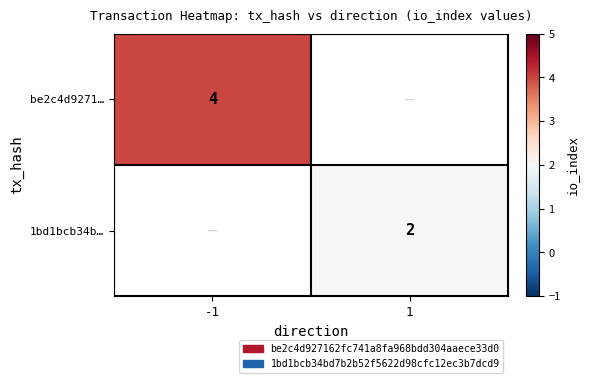

True or false: 1bd1bcb34b… has a value of 2 at 1.

True